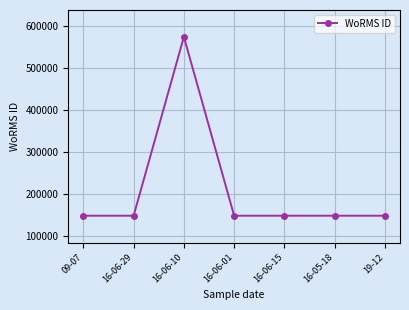

What is the ratio of the value at 16-05-18 to the value at 09-07?

1.0